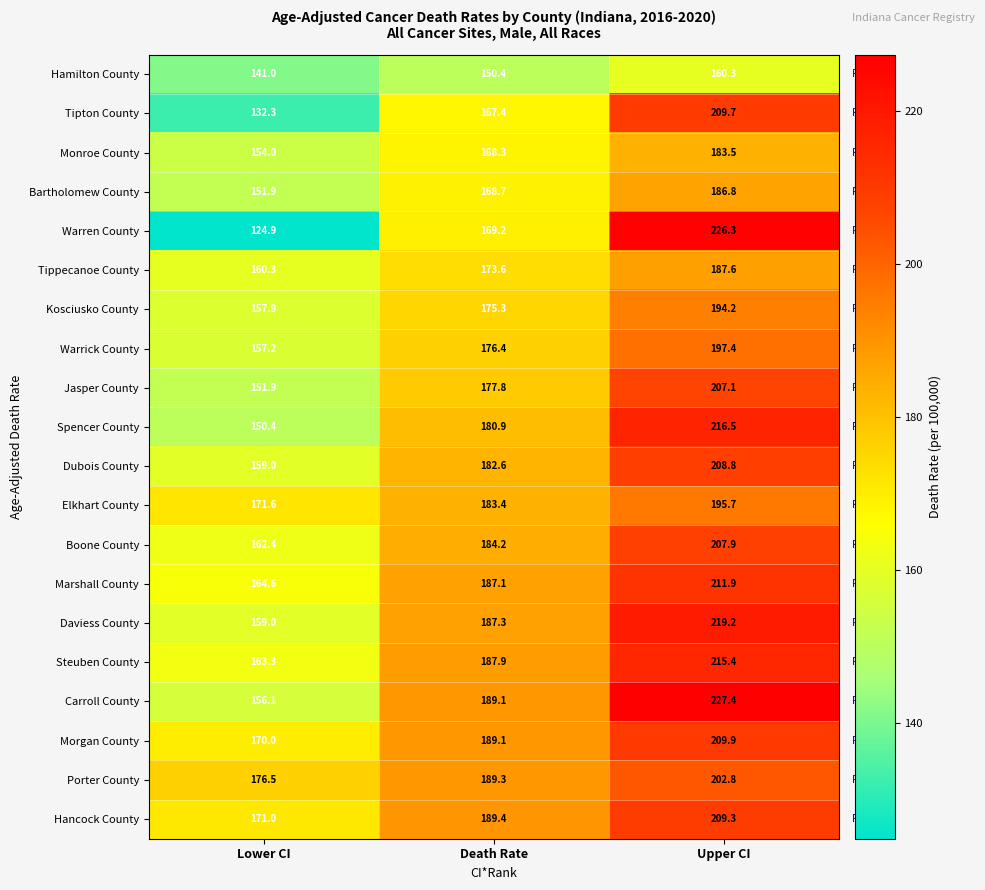

Which category has the highest value in the Marshall County series?

Upper CI